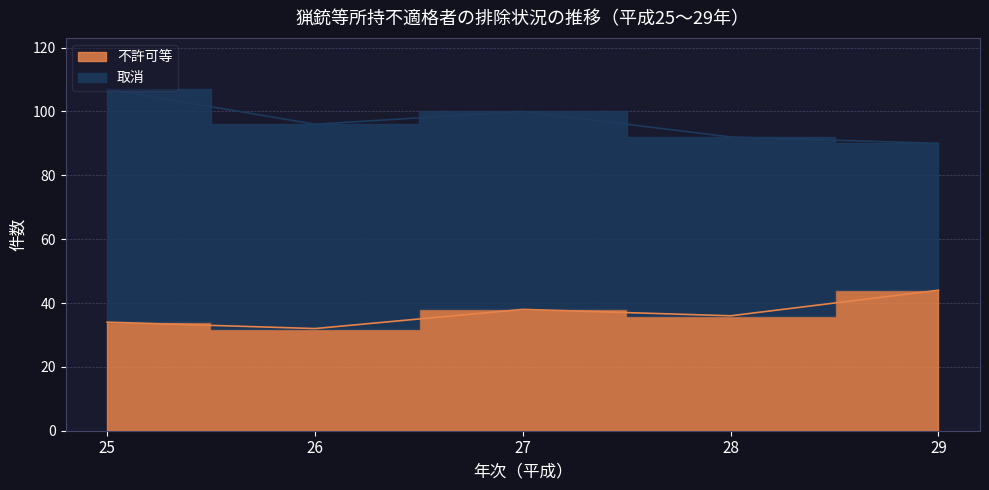

The chart shows a value of 38 at 27. True or false?

True